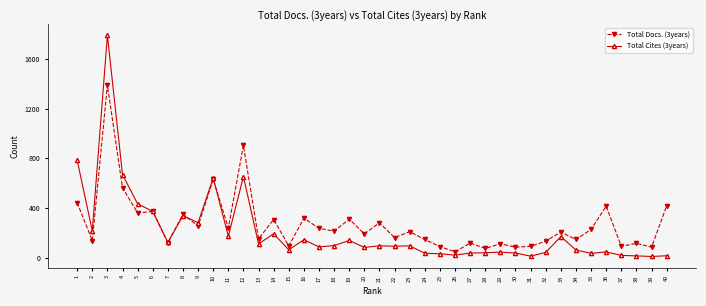

At how many categories does at least one series exceed 756?

3